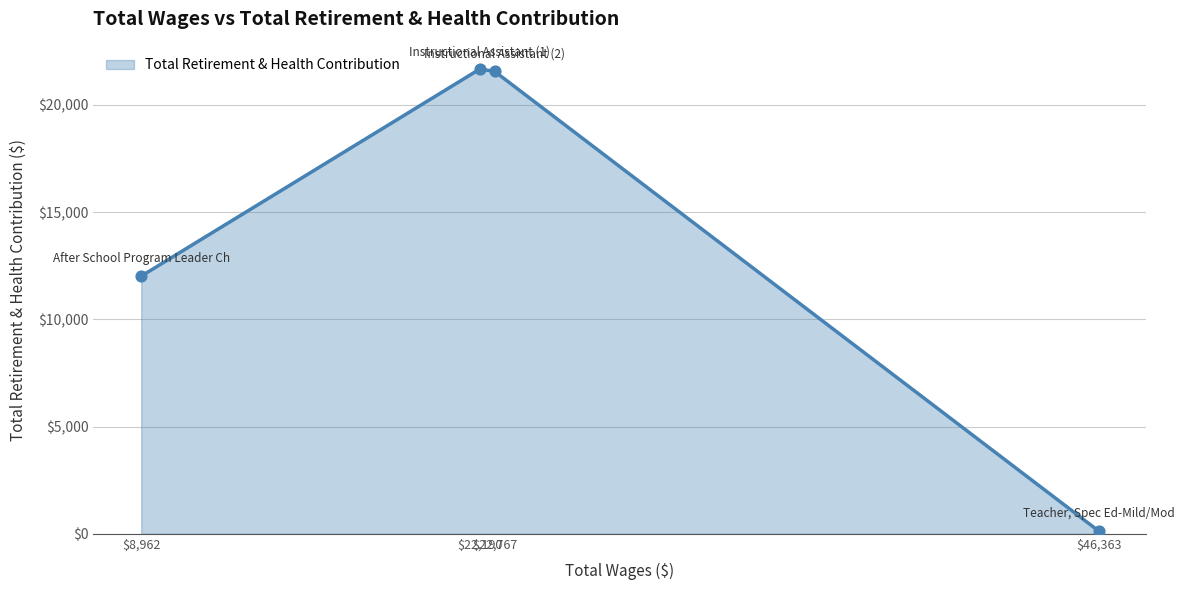

What is the ratio of the value at $8,962 to the value at $22,190?

0.6